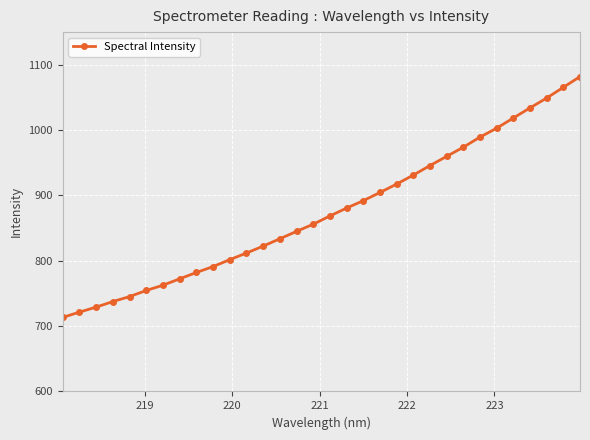

What is the sum of all values?

27995.3